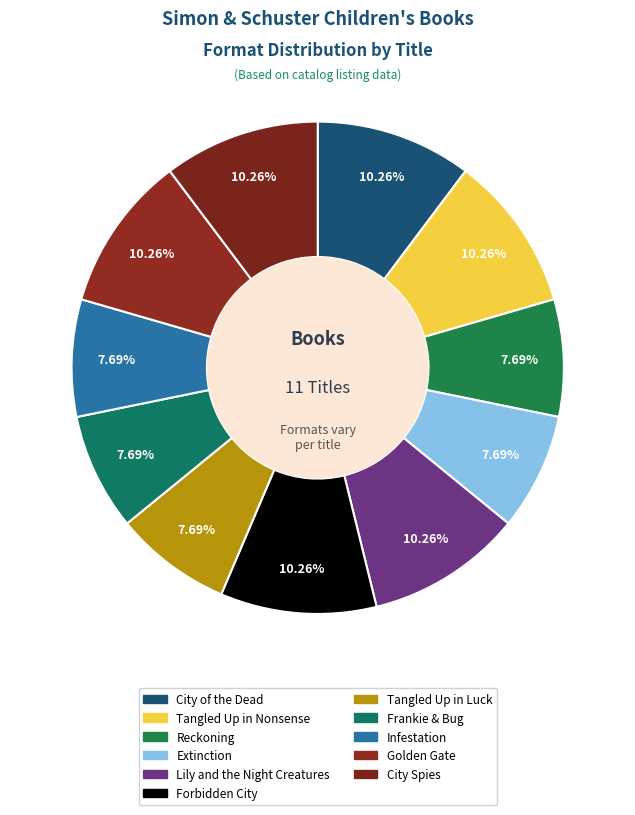

Count the number of slices in the pie.

11